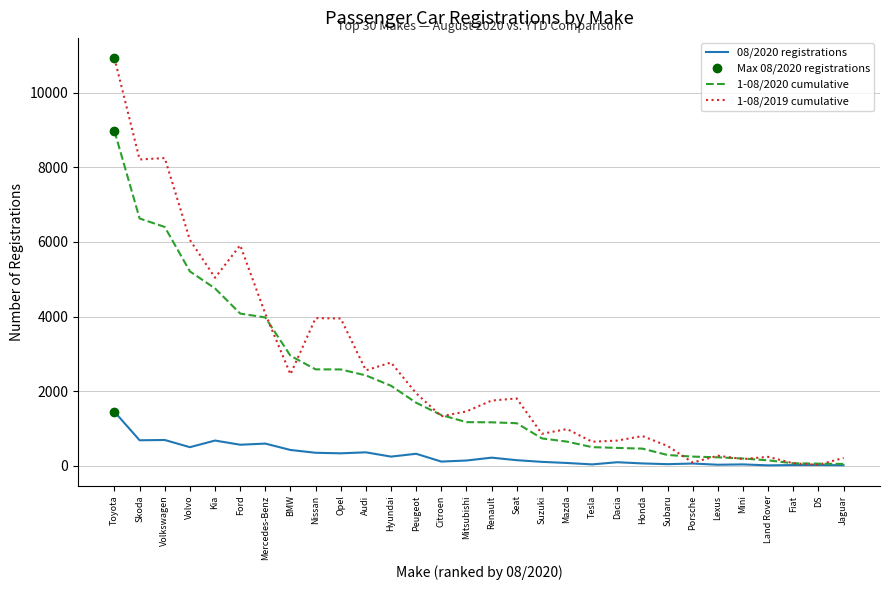

Does the chart have visible grid lines?

Yes